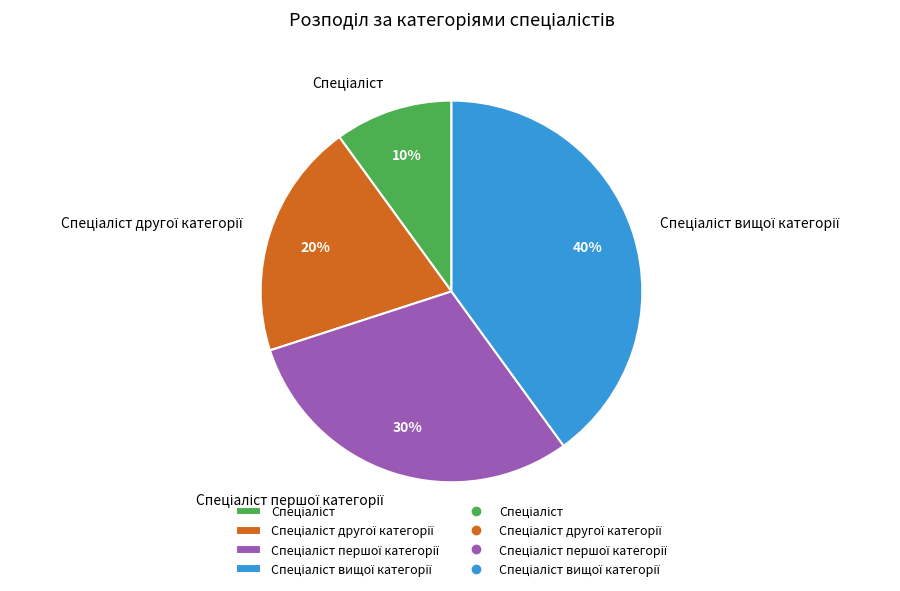

To the nearest percent, what is the difference between the largest and smallest slice percentages?

30%